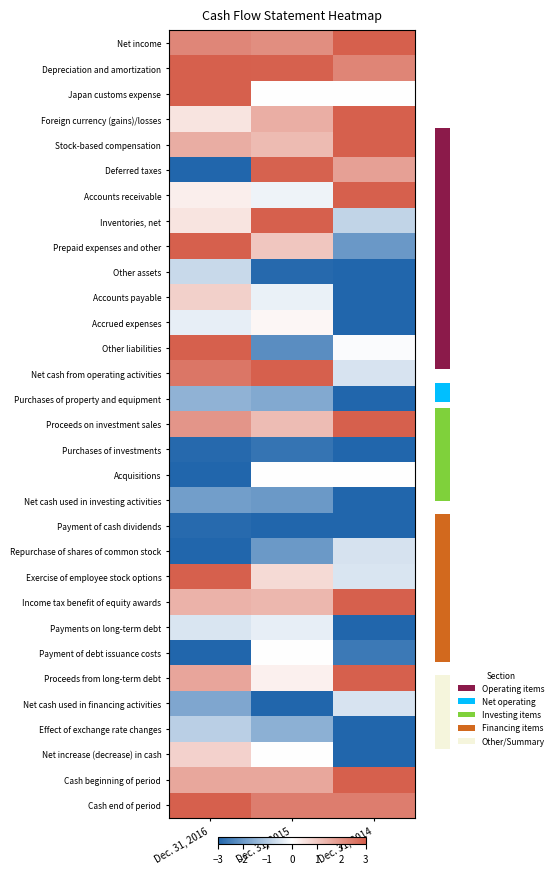

Count the number of data series in this chart.

31